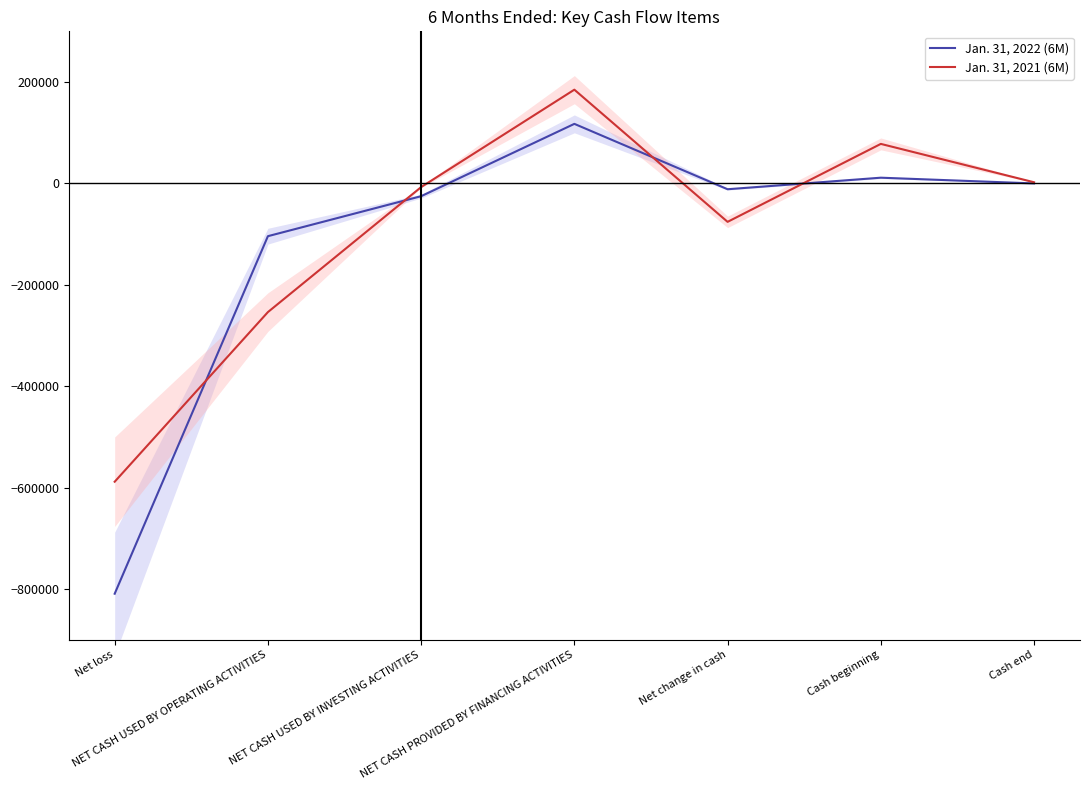

Rank the series at NET CASH USED BY INVESTING ACTIVITIES from lowest to highest value.

Jan. 31, 2022 (6M), Jan. 31, 2021 (6M)